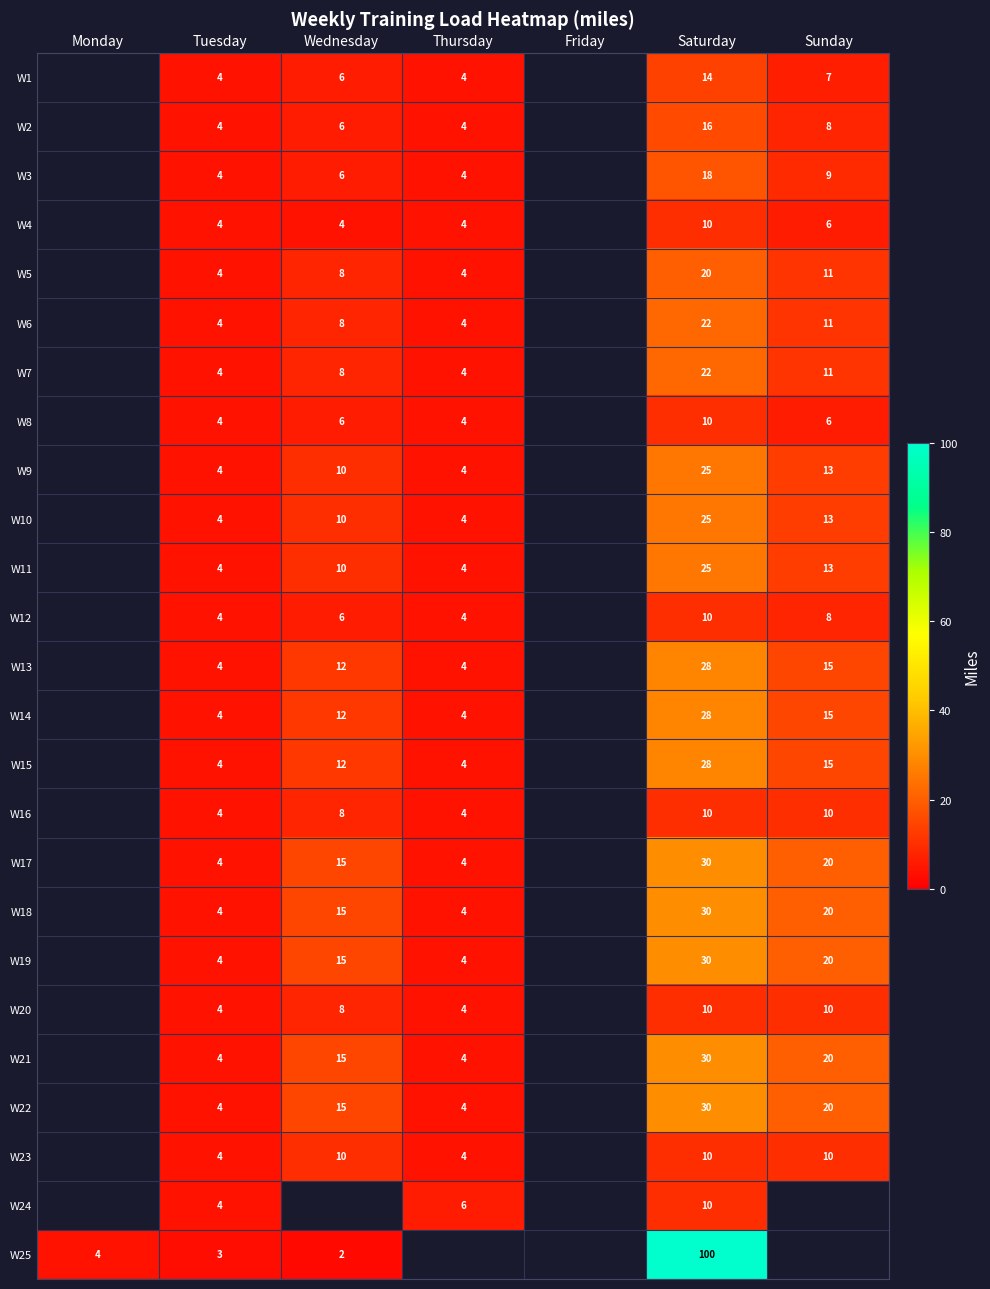

The W22 series shows 20 at Sunday. True or false?

True